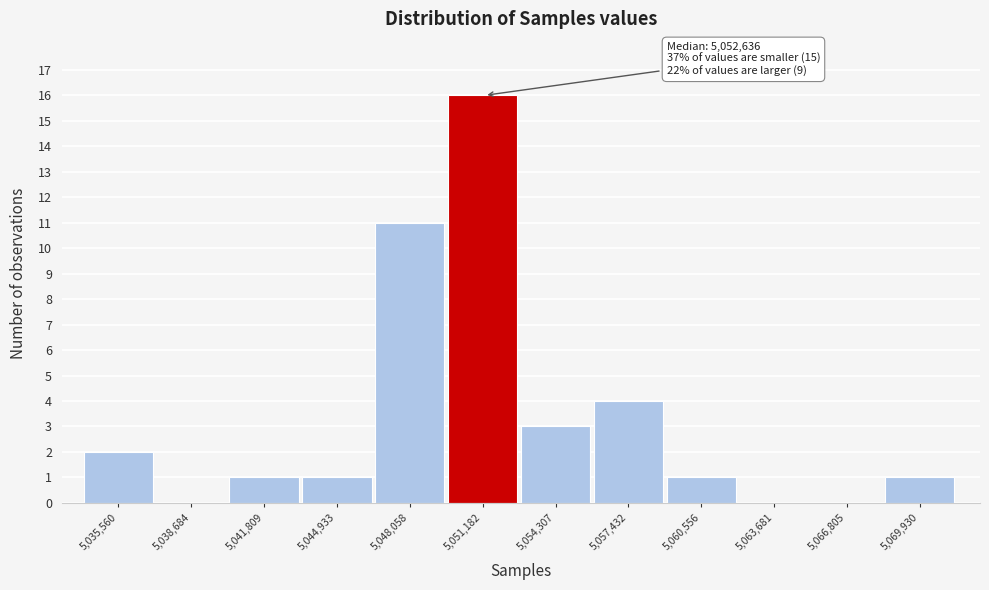

Reading left to right, transcribe all the data shown in this chart.

5,035,560=2	5,038,684=0	5,041,809=1	5,044,933=1	5,048,058=11	5,051,182=16	5,054,307=3	5,057,432=4	5,060,556=1	5,063,681=0	5,066,805=0	5,069,930=1